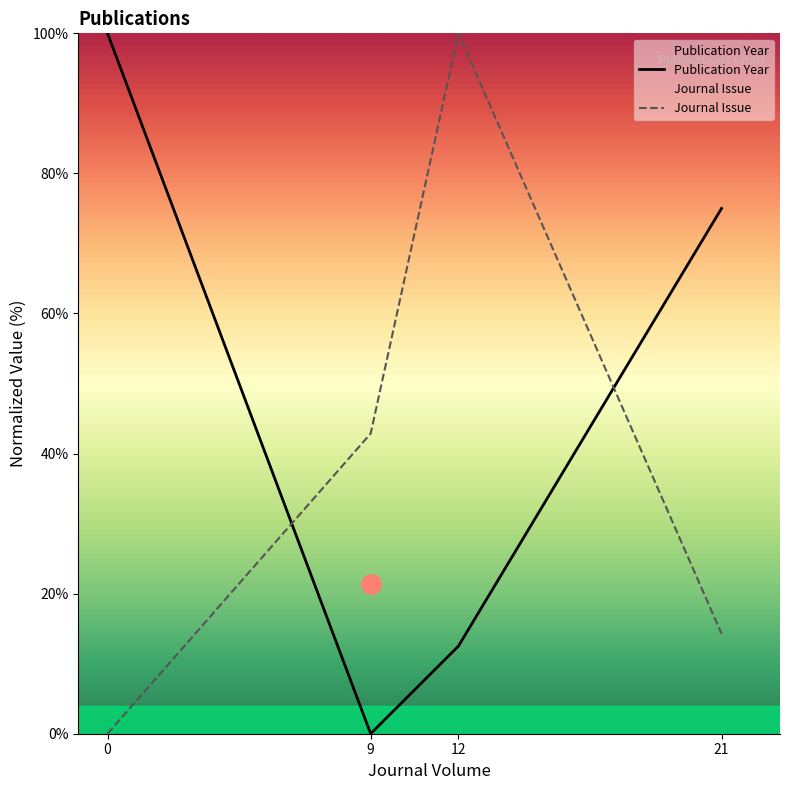

How many values in the Journal Issue series are below 42?

2